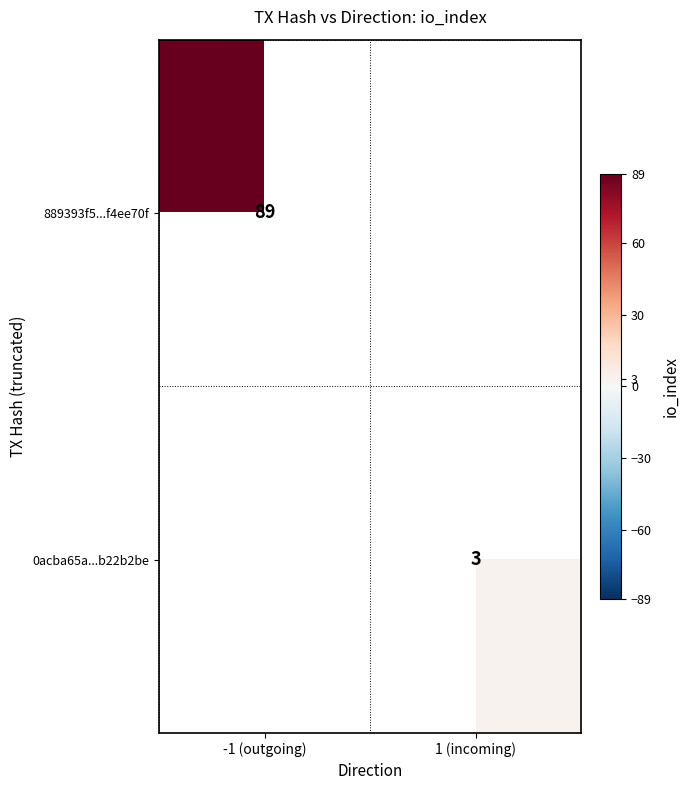

Is it true that 889393f5...f4ee70f equals 89 at -1 (outgoing)?

True